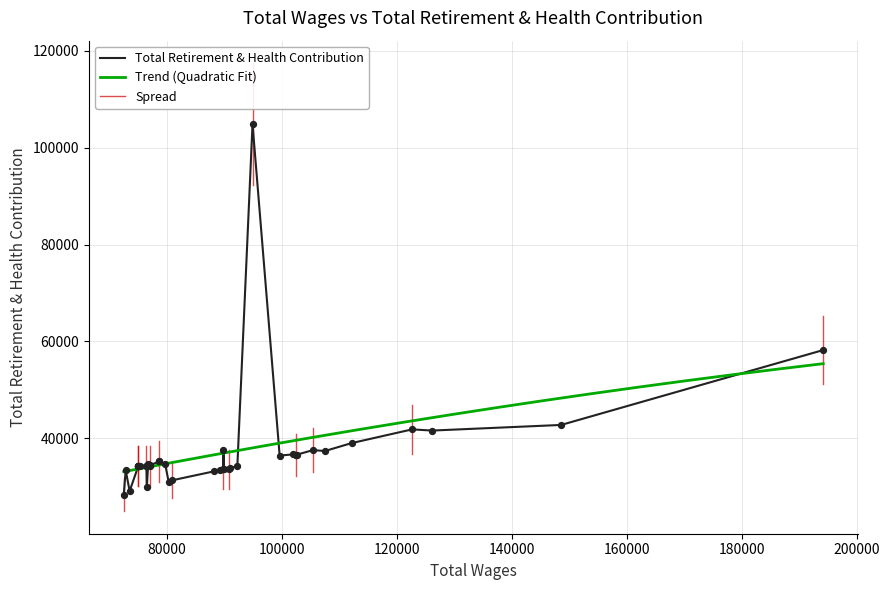

What is the ratio of the value at 39 to the value at 37?

1.0